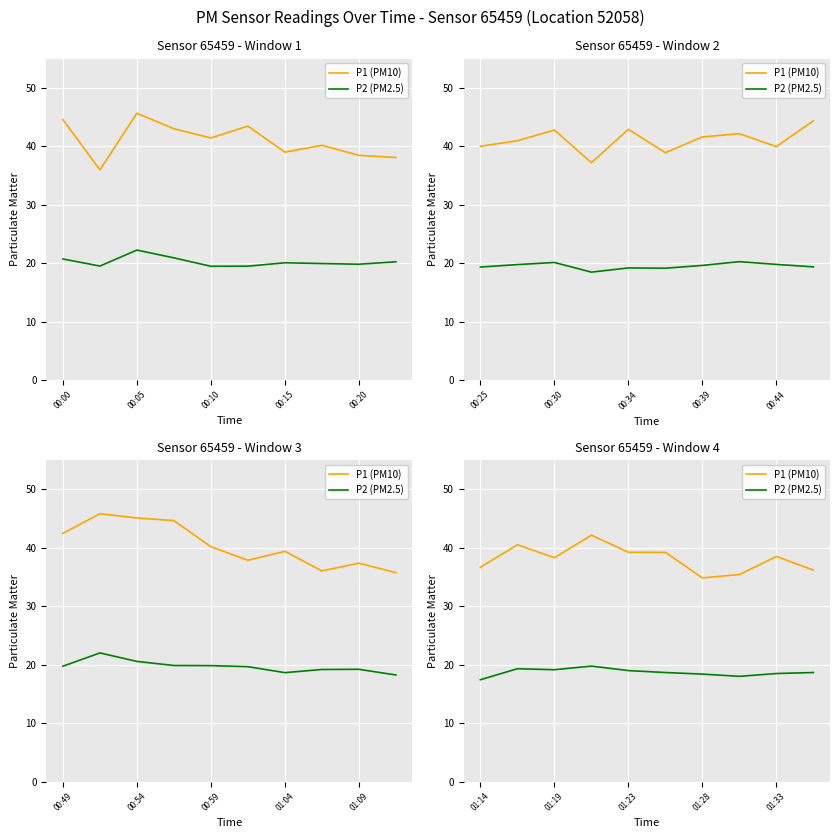

At how many categories does at least one series exceed 34?

10